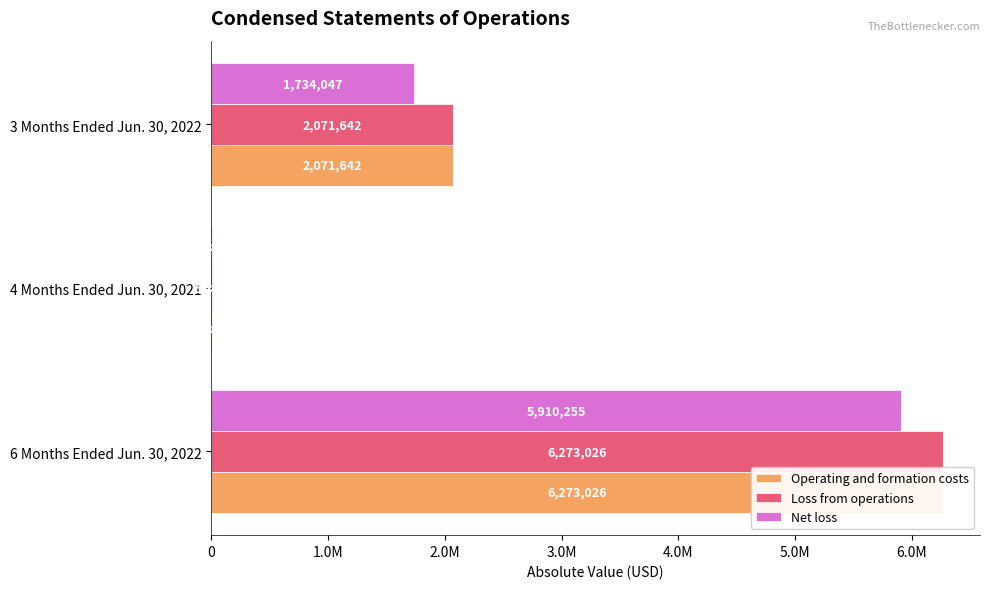

What is the average value of the Net loss series?

2549876